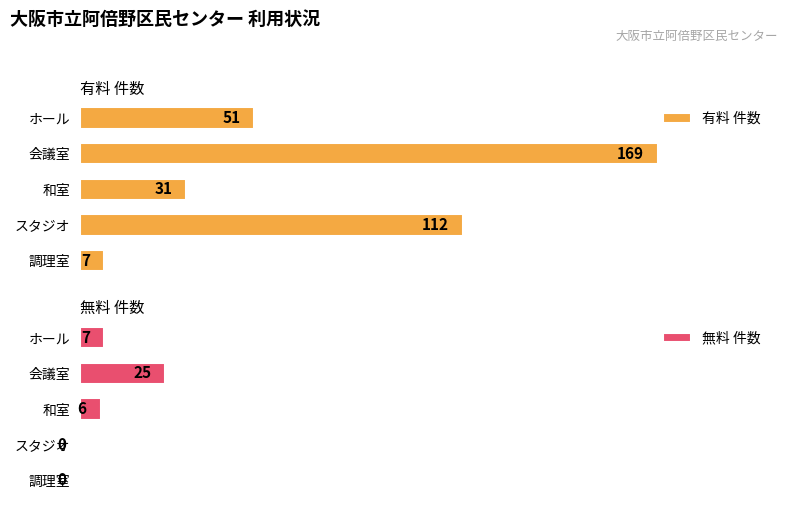

Where is 無料 件数 nearest to the value 12?

ホール